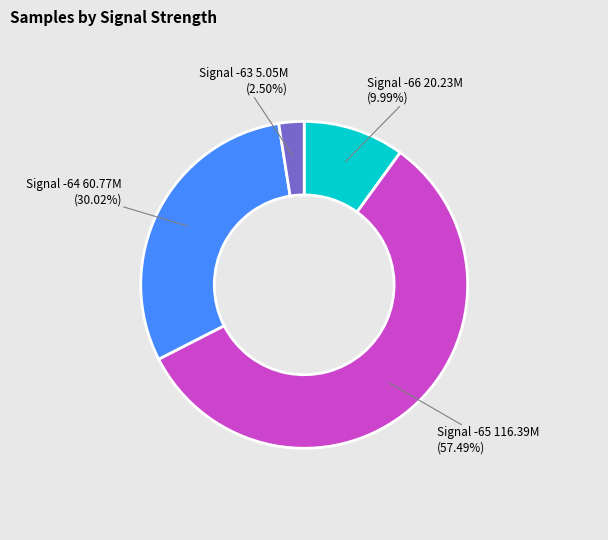

Is there any slice that represents more than half of the pie?

Yes